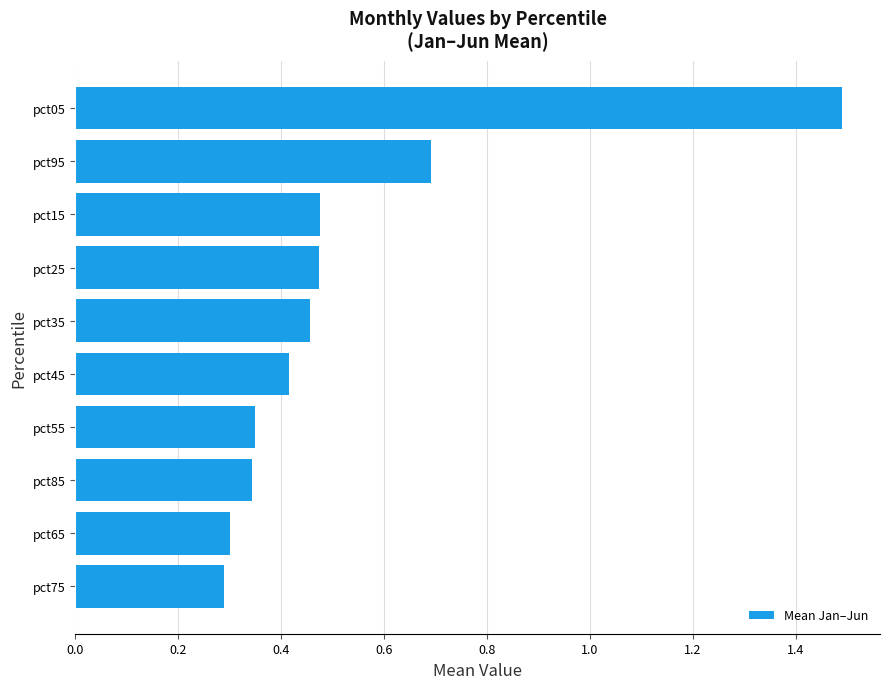

How many bars are there in total?

10